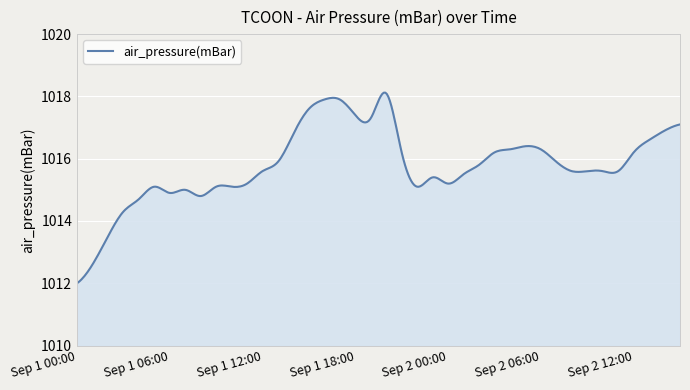

What is the difference between the maximum and minimum values?

6.1